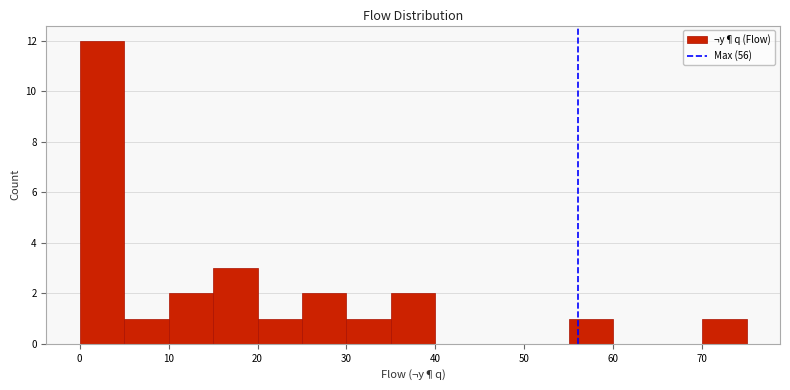

Reading left to right, transcribe this chart: for each bar, give the range it covers on the x-axis and its height. The values are not printed on the chart, so give them approximately, as read against the axis.

0 to 5: 12
5 to 10: 1
10 to 15: 2
15 to 20: 3
20 to 25: 1
25 to 30: 2
30 to 35: 1
35 to 40: 2
40 to 45: 0
45 to 50: 0
50 to 55: 0
55 to 60: 1
60 to 65: 0
65 to 70: 0
70 to 75: 1